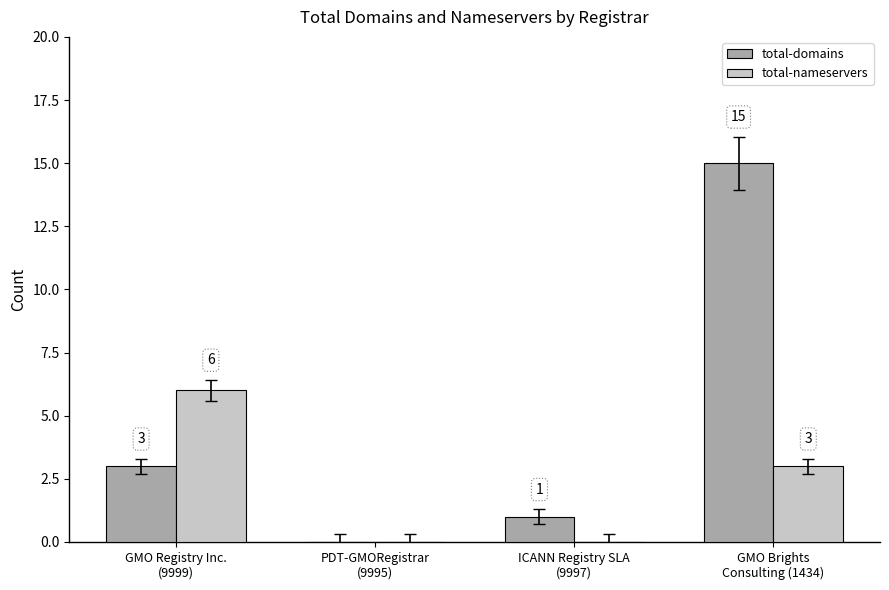

What is the sum of the total-domains values at GMO Brights
Consulting (1434) and GMO Registry Inc.
(9999)?

18